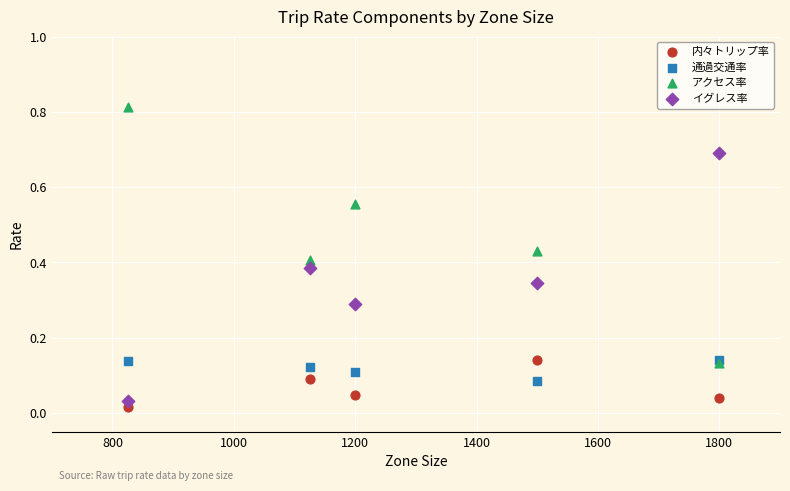

Which series contains the highest Y value?

アクセス率